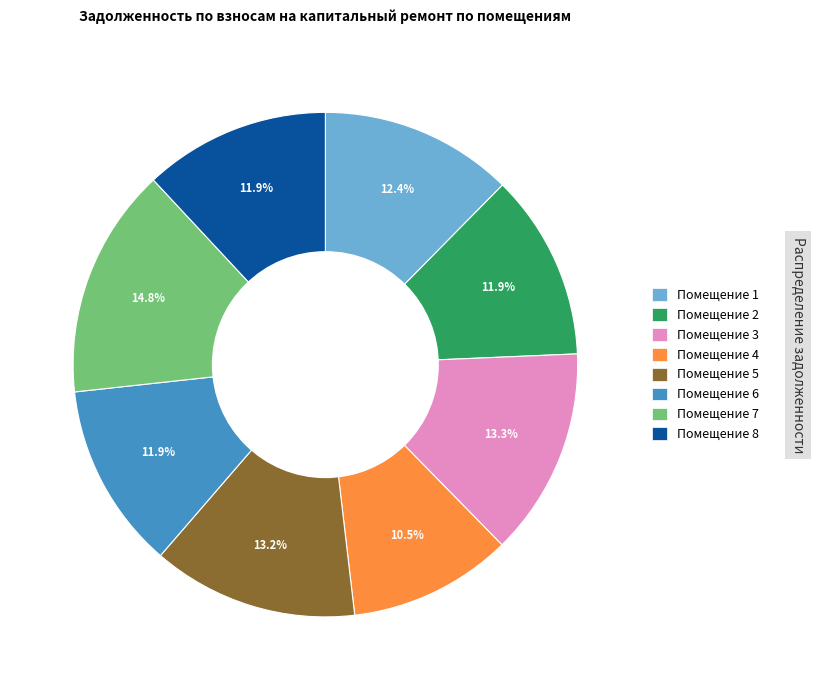

Which slice is the largest?

Помещение 7